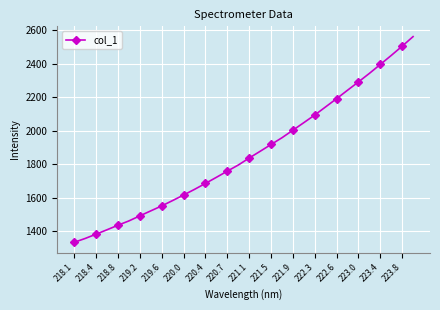

What is the minimum value shown in the chart?

1335.1